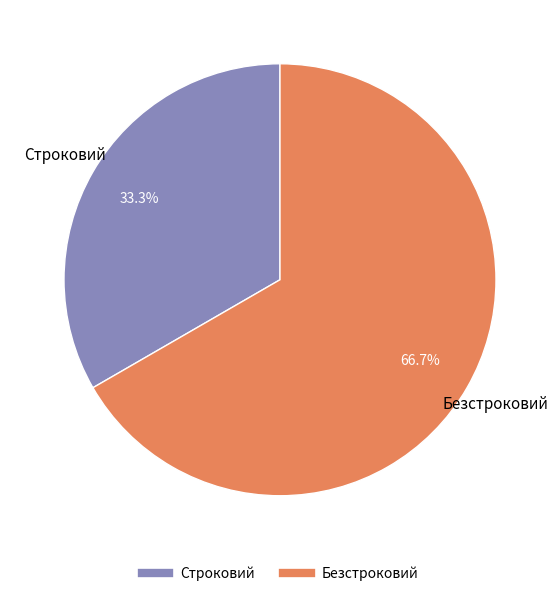

Is there any slice that represents more than half of the pie?

Yes